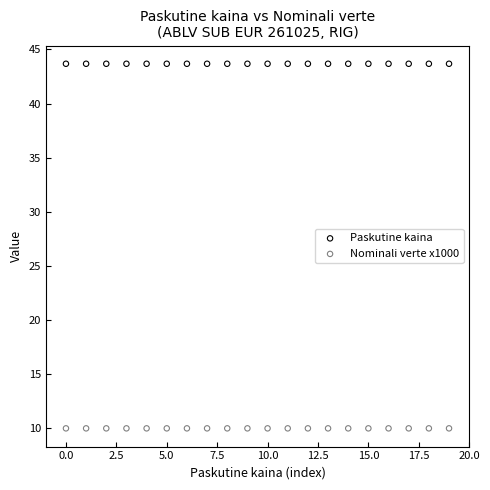

Which series contains the lowest Y value?

Nominali verte x1000